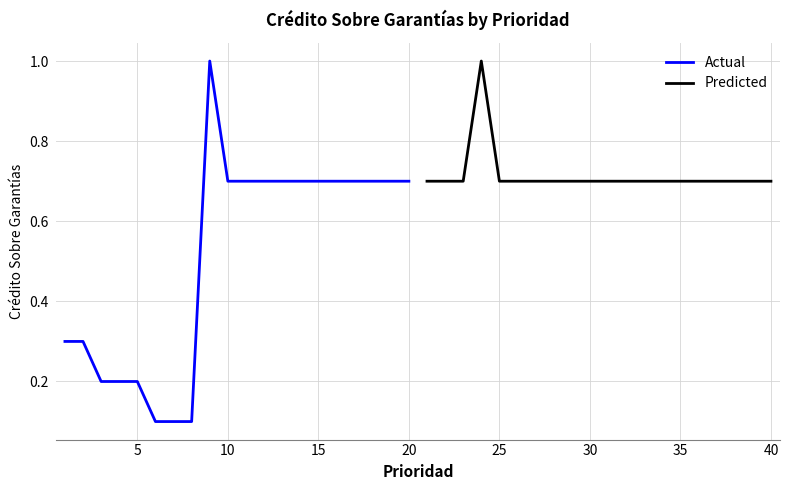

Reading right to left, transcribe all the data shown in this chart.

Actual: 0.7	0.7	0.7	0.7	0.7	0.7	0.7	0.7	0.7	0.7	0.7	1.0	0.1	0.1	0.1	0.2	0.2	0.2	0.3	0.3
Predicted: 0.7	0.7	0.7	0.7	0.7	0.7	0.7	0.7	0.7	0.7	0.7	0.7	0.7	0.7	0.7	0.7	1.0	0.7	0.7	0.7